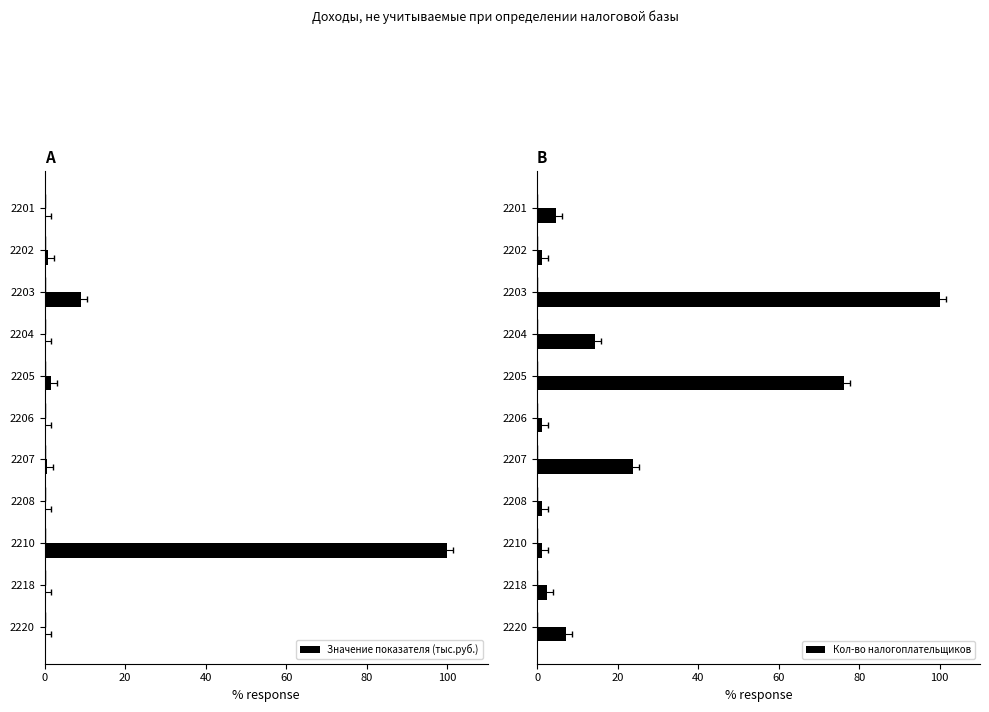

The Значение показателя (тыс.руб.) series shows 0.0 at 2218. True or false?

False